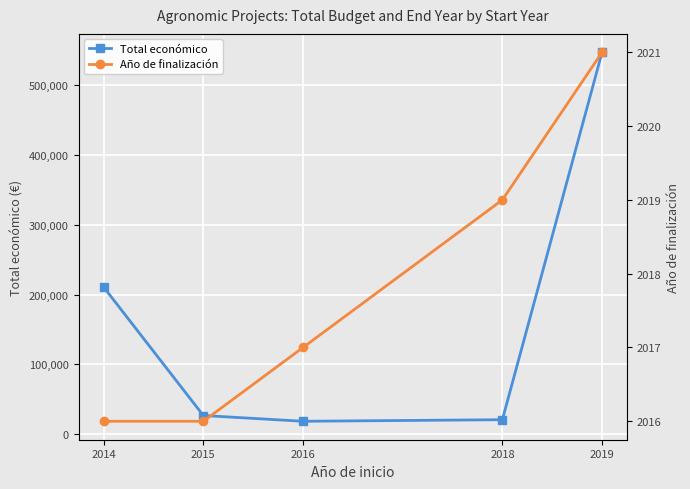

Is this an area chart (filled region under the line)?

No